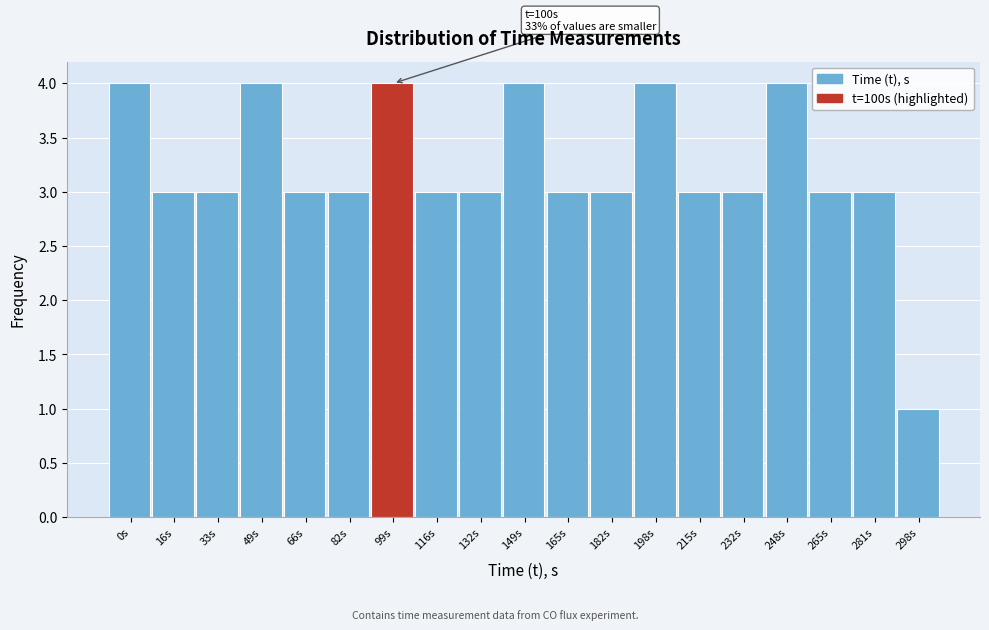

Reading right to left, transcribe all the data shown in this chart.

1	3	3	4	3	3	4	3	3	4	3	3	4	3	3	4	3	3	4